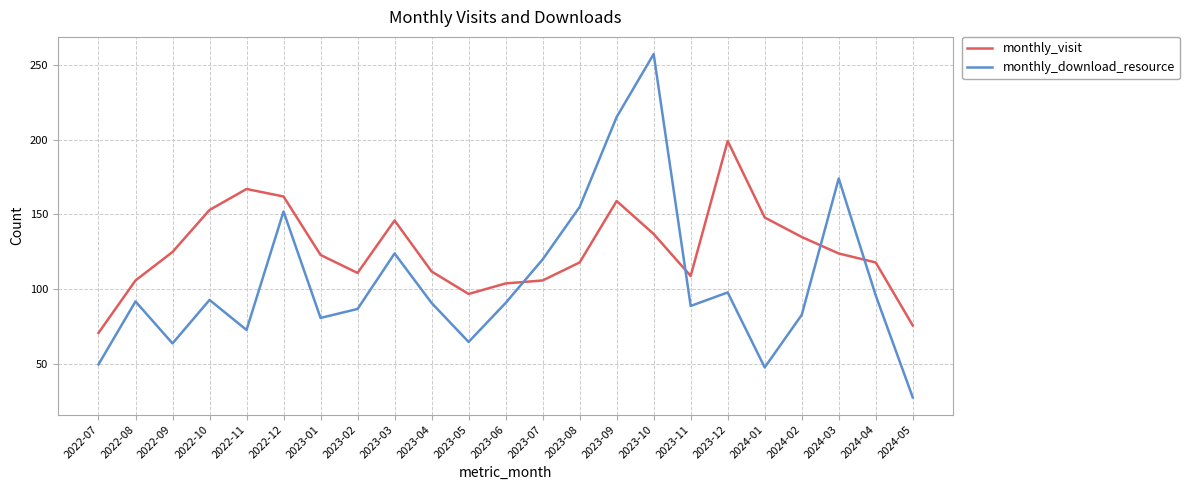

How many times do monthly_download_resource and monthly_visit cross each other?

4